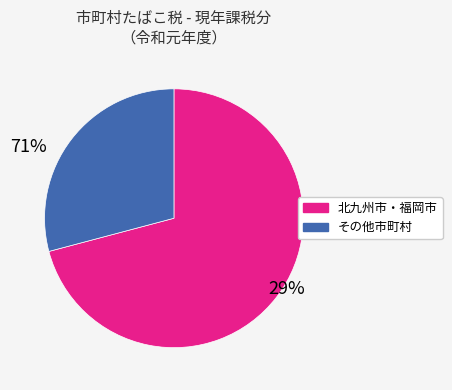

Does any single category account for the majority?

Yes